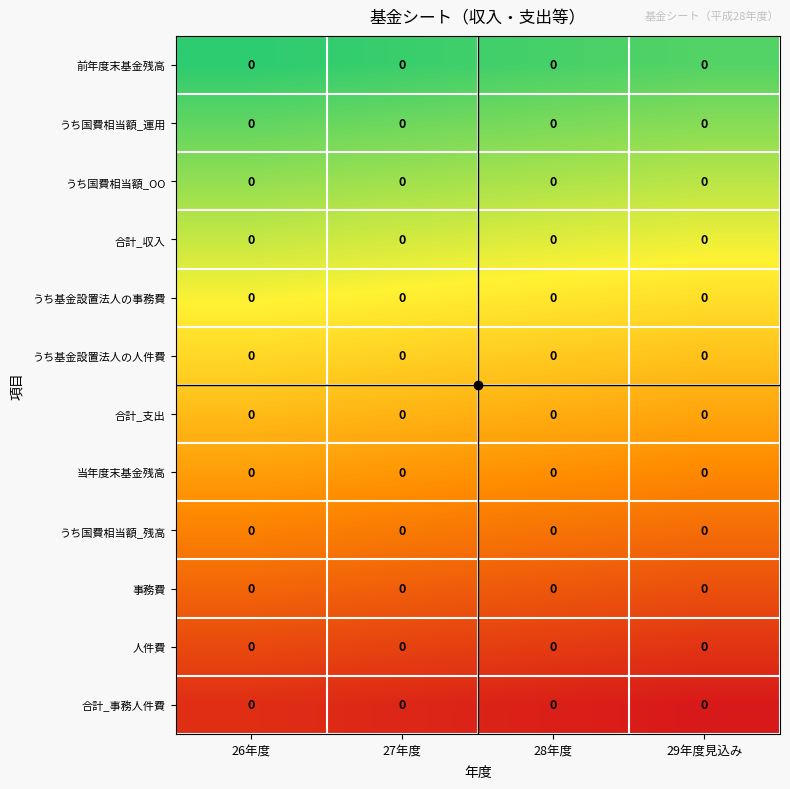

Rank the categories by 前年度末基金残高 value from lowest to highest.

26年度, 27年度, 28年度, 29年度見込み